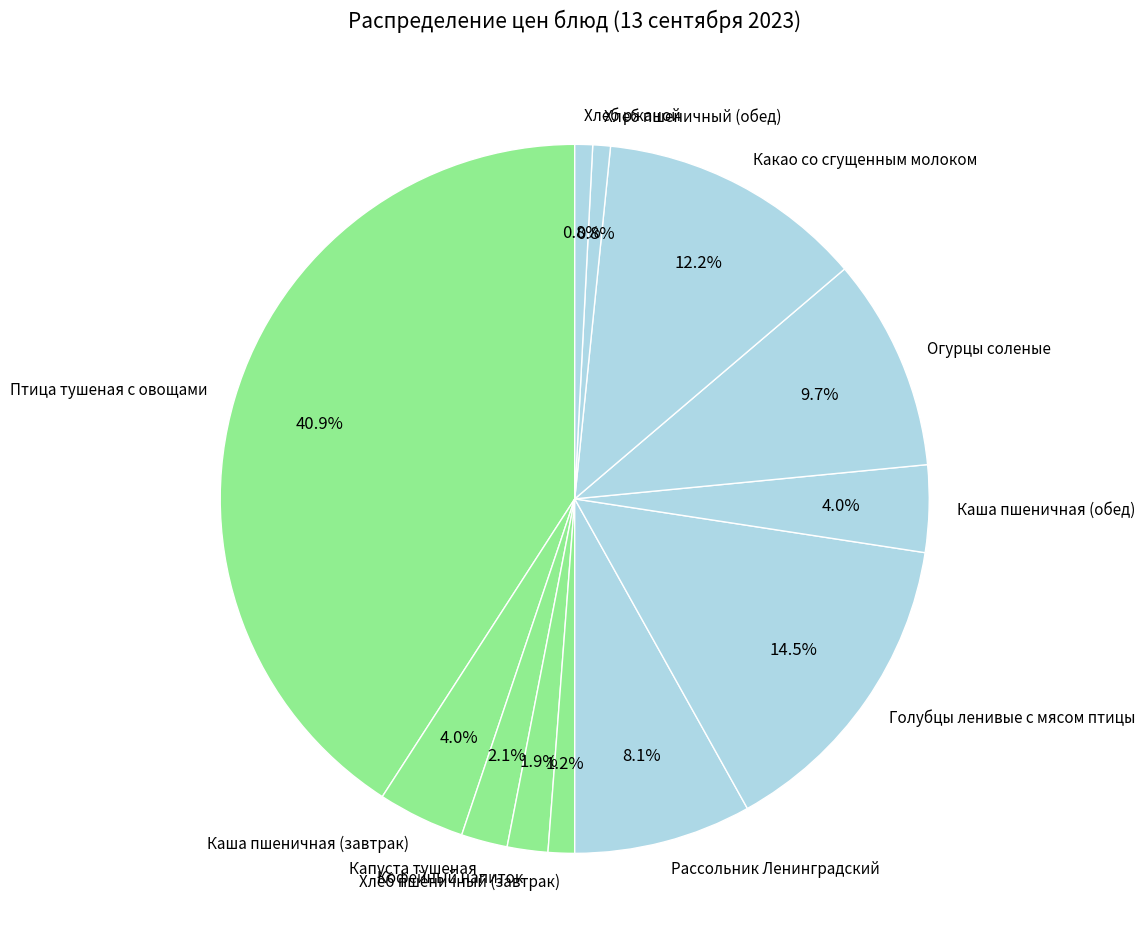

Combined, what portion of the pie is Каша пшеничная (обед) and Хлеб пшеничный (завтрак)?

5.2%